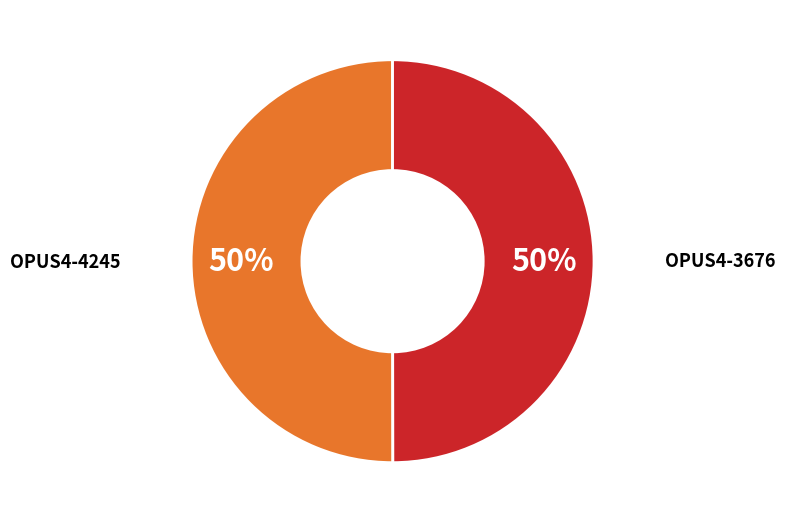

Combined, do OPUS4-4245 and OPUS4-3676 account for over 50%?

Yes